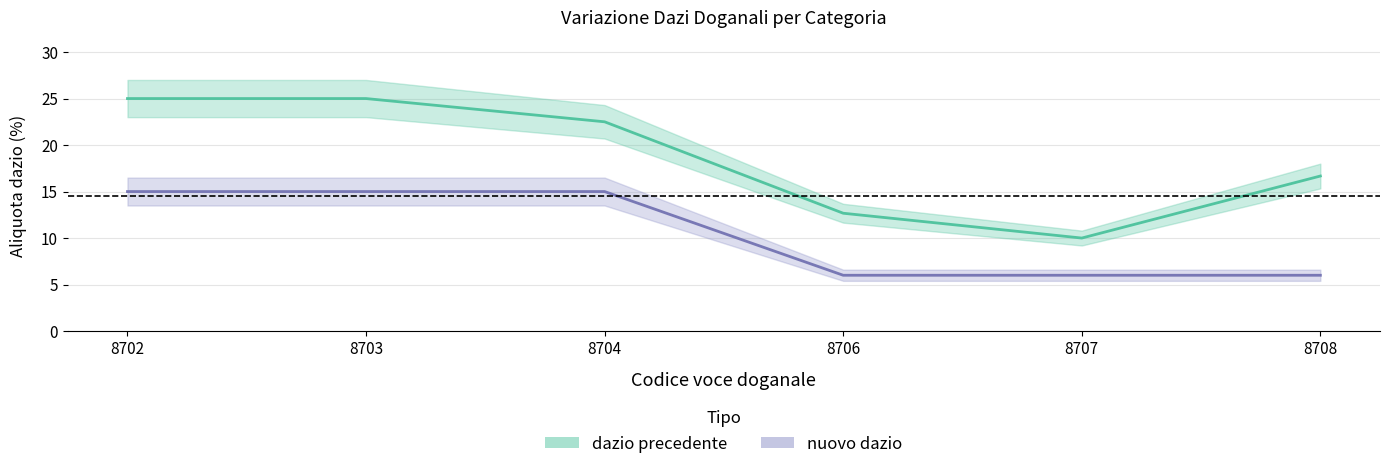

Rank the series at 8704 from highest to lowest value.

dazio precedente, nuovo dazio